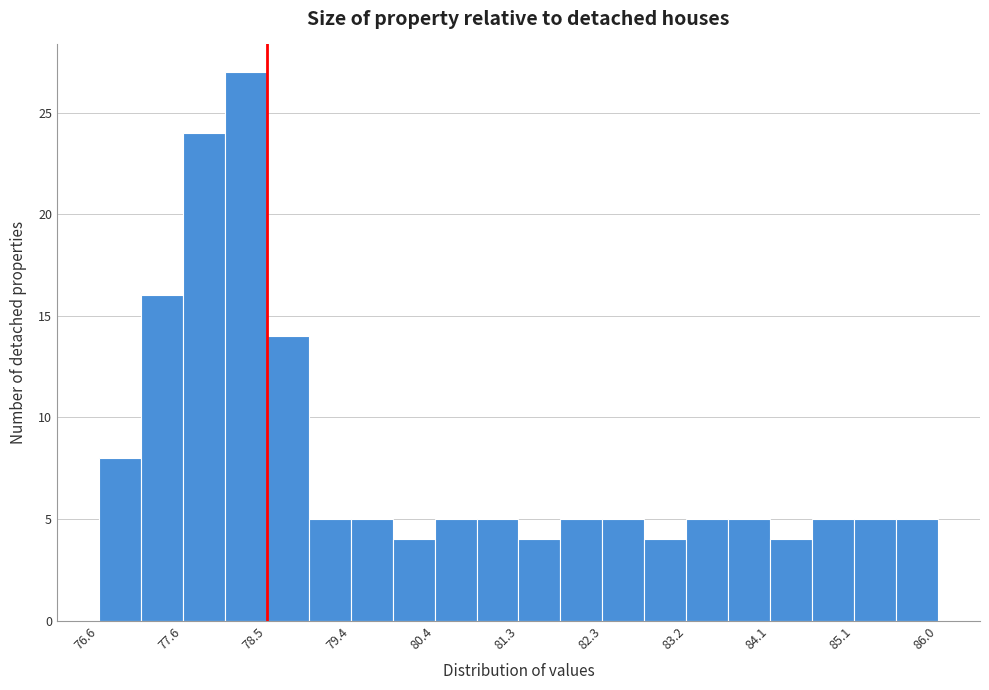

Reading left to right, transcribe this chart: for each bar, give the range it covers on the x-axis and its height. Neither the bar edges nor the heights are printed on the chart, so give them approximately, as read against the axes.

76.6 to 77.1: 8
77.1 to 77.6: 16
77.6 to 78.0: 24
78.0 to 78.5: 27
78.5 to 79.0: 14
79.0 to 79.4: 5
79.4 to 79.9: 5
79.9 to 80.4: 4
80.4 to 80.8: 5
80.8 to 81.3: 5
81.3 to 81.8: 4
81.8 to 82.3: 5
82.3 to 82.7: 5
82.7 to 83.2: 4
83.2 to 83.7: 5
83.7 to 84.1: 5
84.1 to 84.6: 4
84.6 to 85.1: 5
85.1 to 85.5: 5
85.5 to 86.0: 5